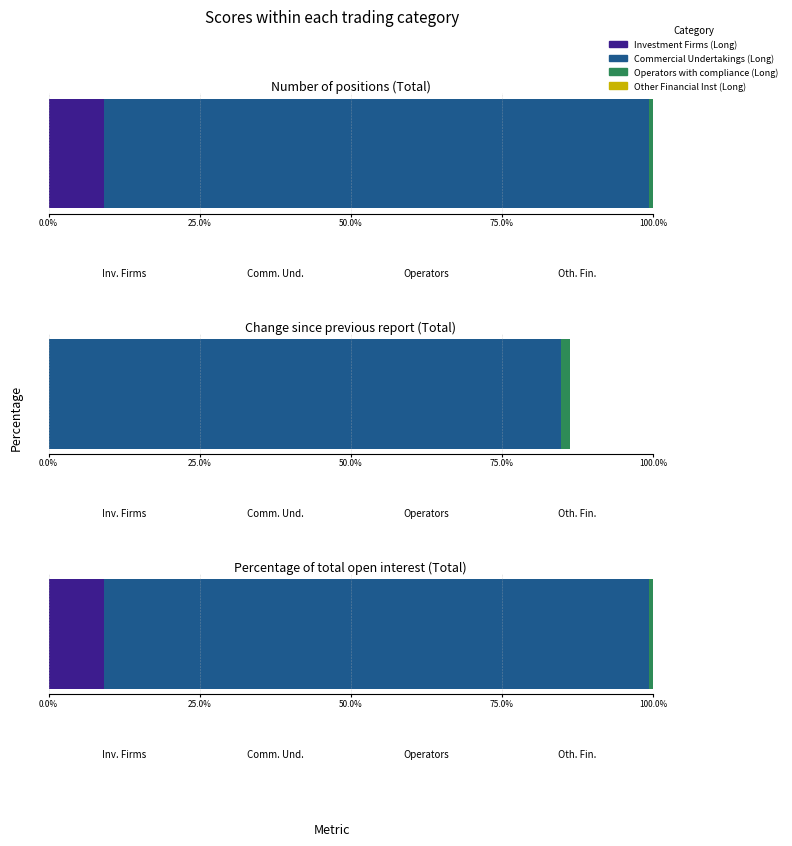

At which label does Investment Firms (Long) first exceed 9?

Number of positions (Total)